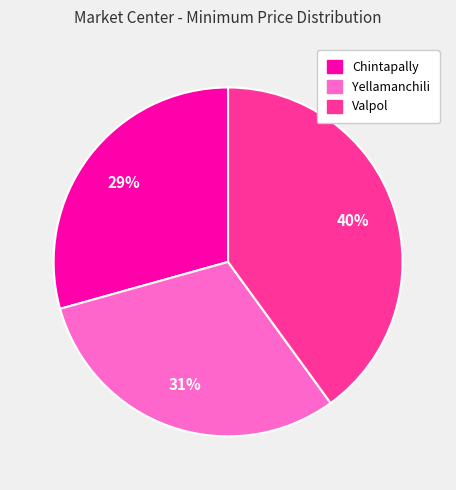

True or false: Yellamanchili accounts for 19% of the total.

False